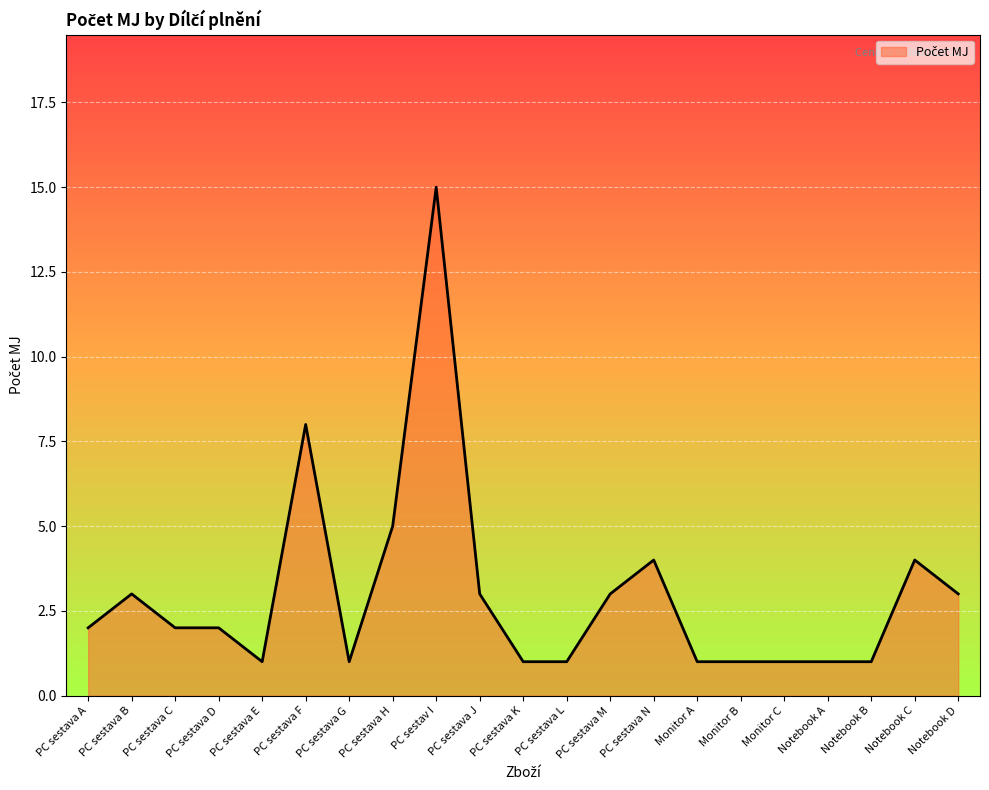

Reading left to right, transcribe all the data shown in this chart.

2	3	2	2	1	8	1	5	15	3	1	1	3	4	1	1	1	1	1	4	3